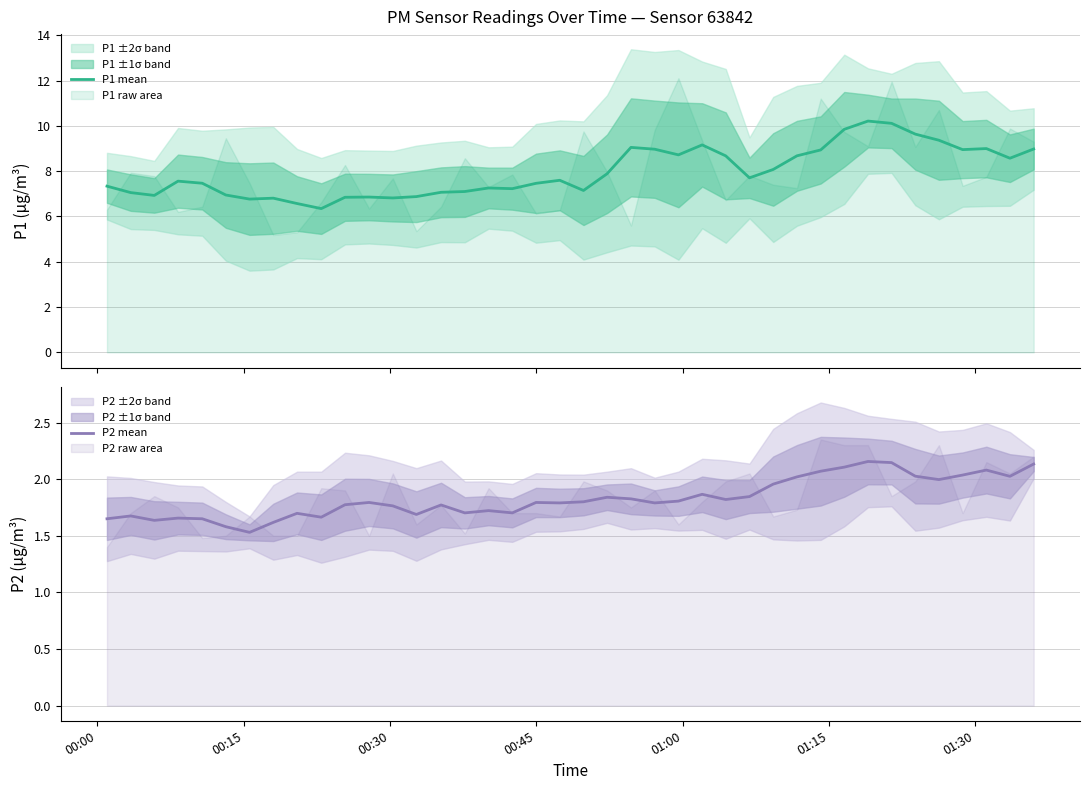

What is the highest value of the P1 mean series?

10.2